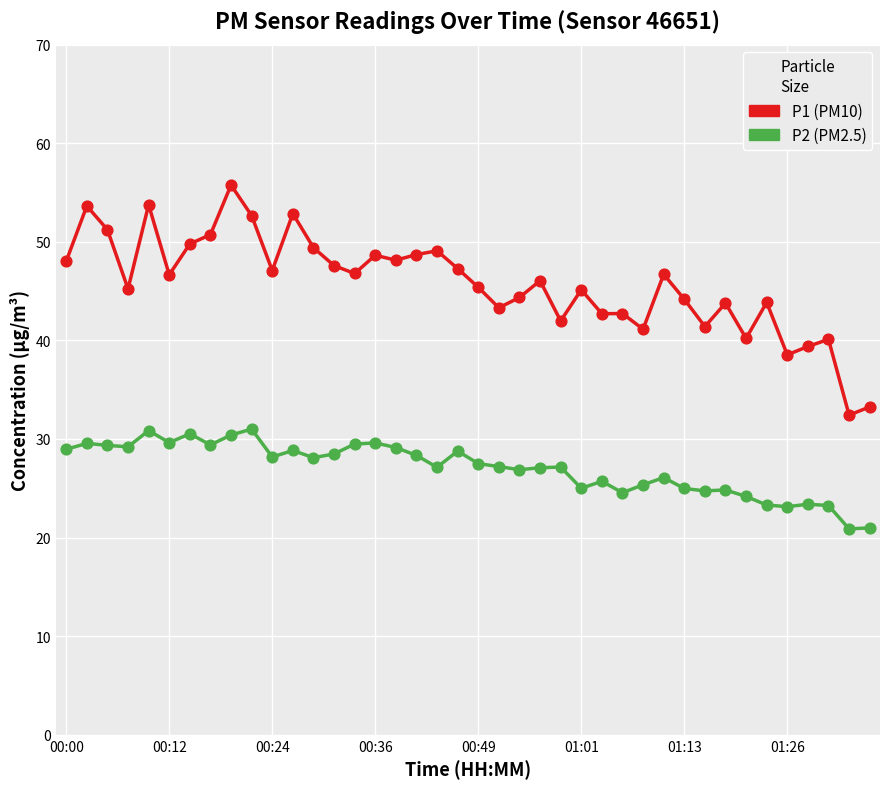

What is the smallest value displayed?

20.9